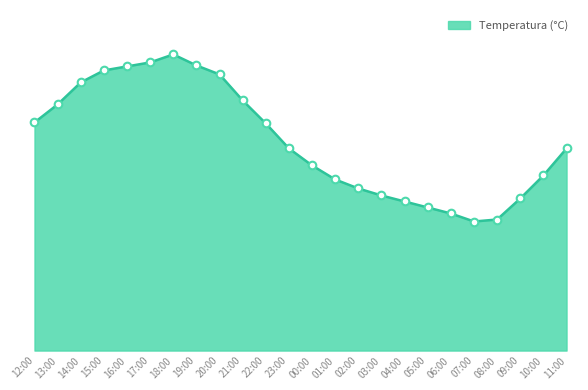

Which has a higher value, 04:00 or 11:00?

11:00